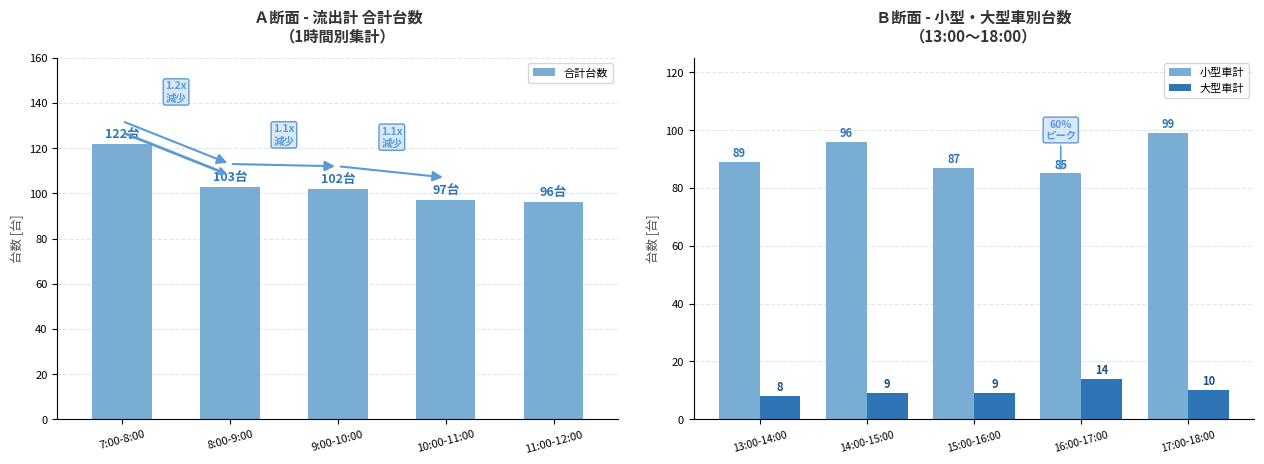

What is the difference between the second highest and minimum values in the 小型車計 series?

11